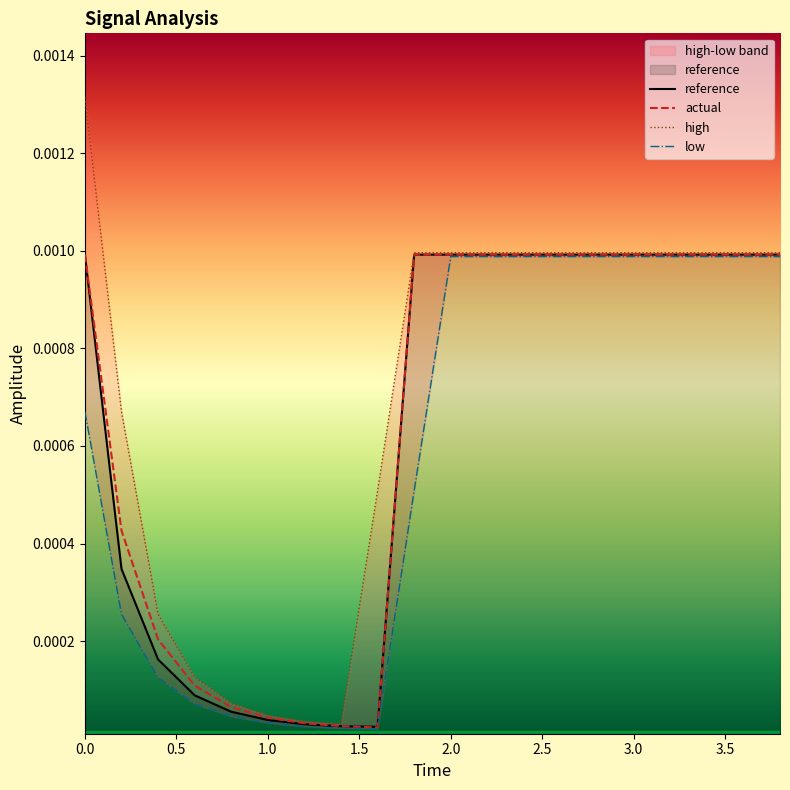

How many intersections are there between actual and reference?

2